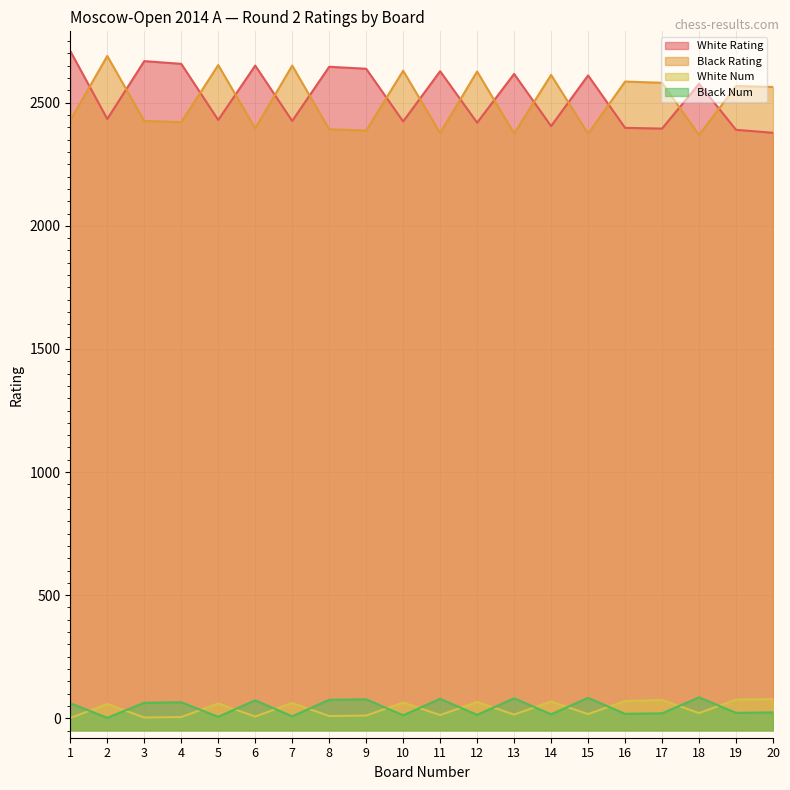

Count the number of categories in the chart.

20